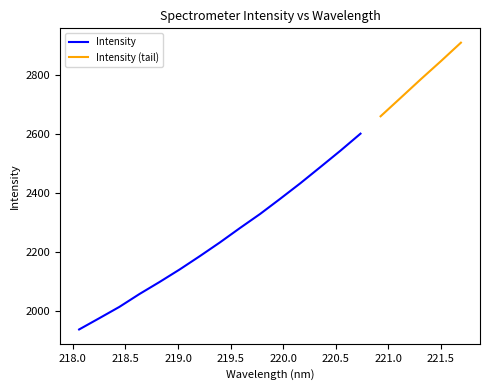

What is the minimum value for Intensity?

1938.0